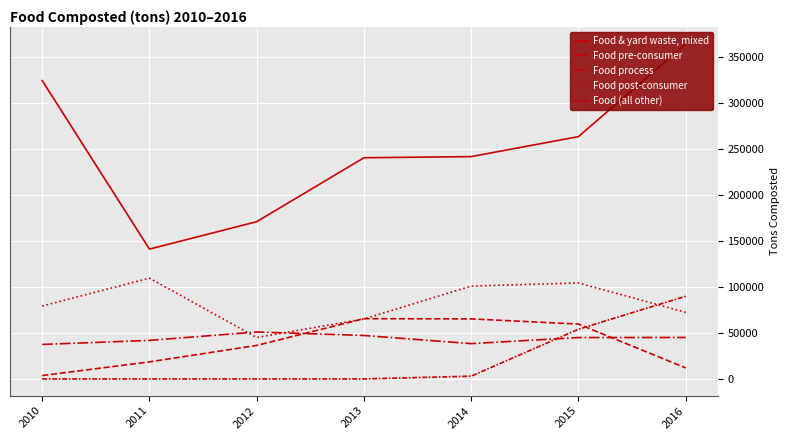

Which has a higher value, 2011 or 2013?

2013